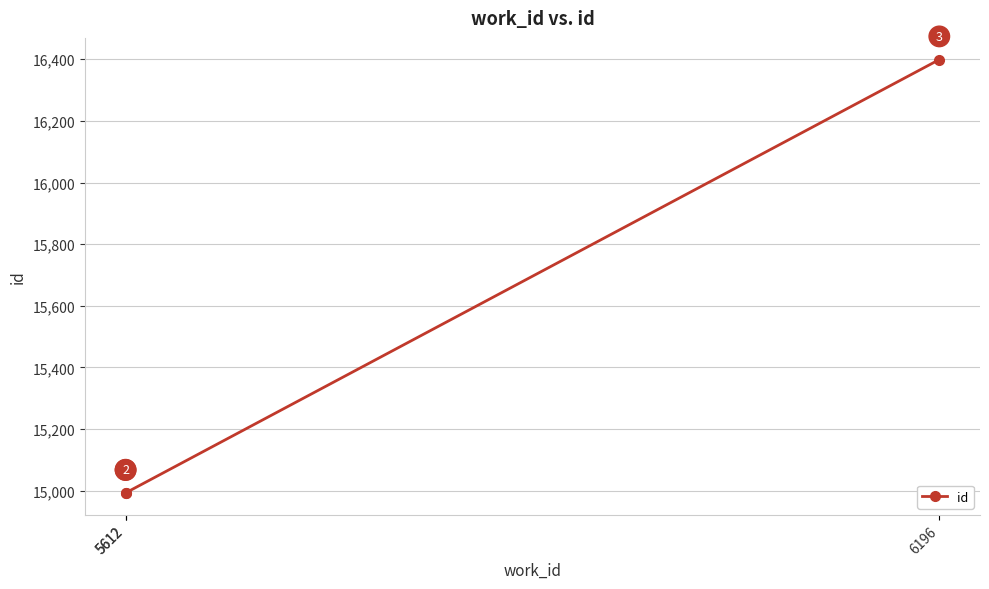

What is the ratio of the value at 5612 to the value at 5612?

1.0